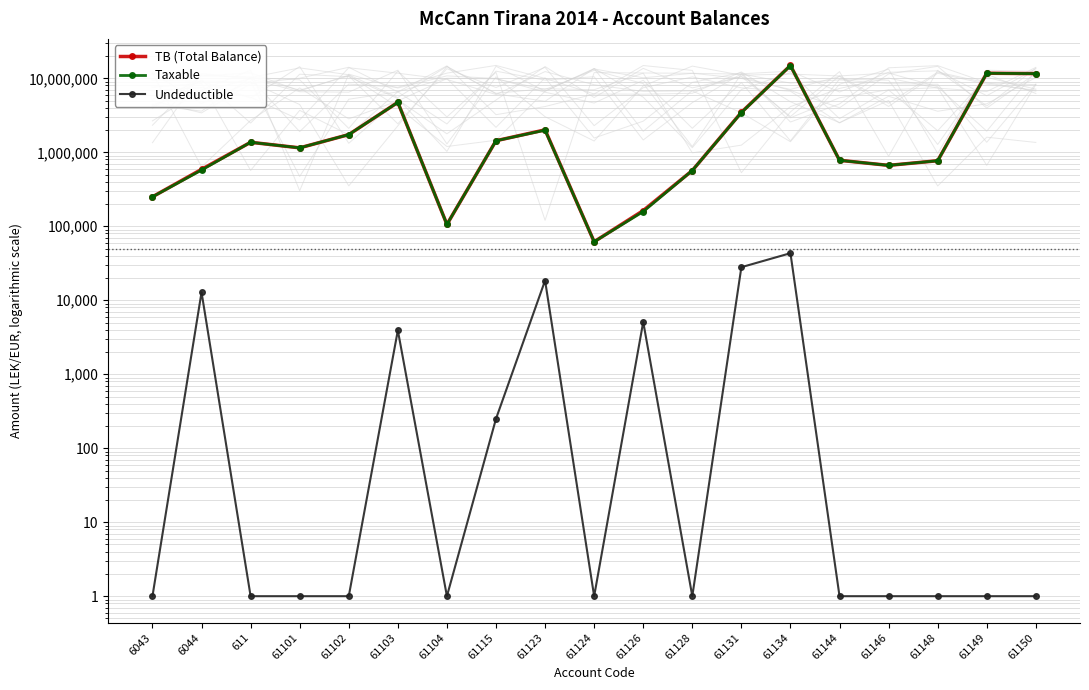

What is the label of the 9th point from the left?

61123